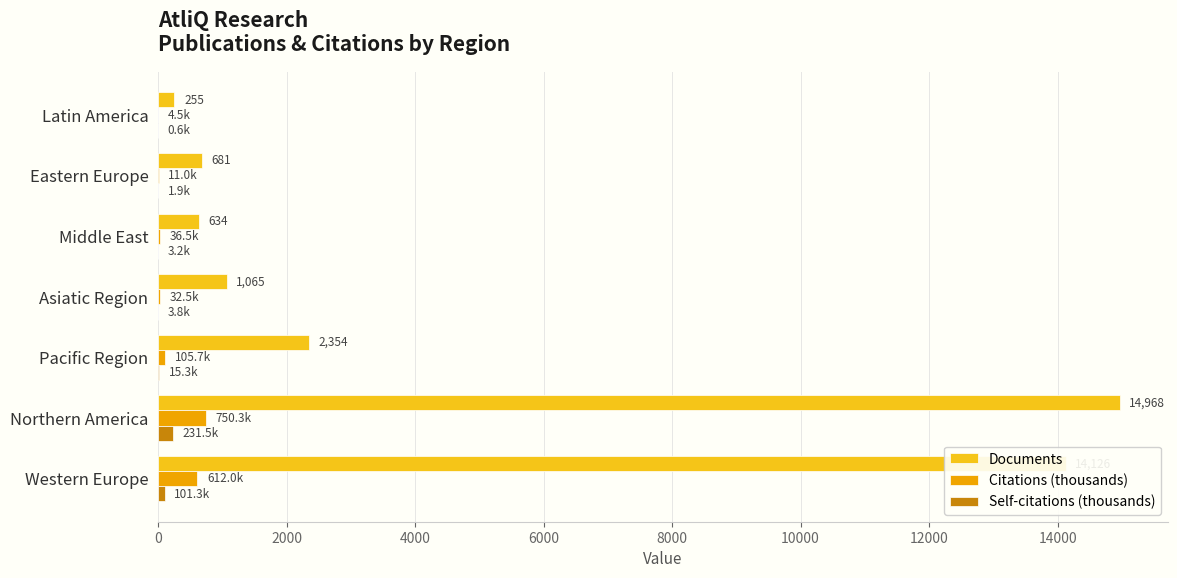

How many categories are shown in the chart?

7